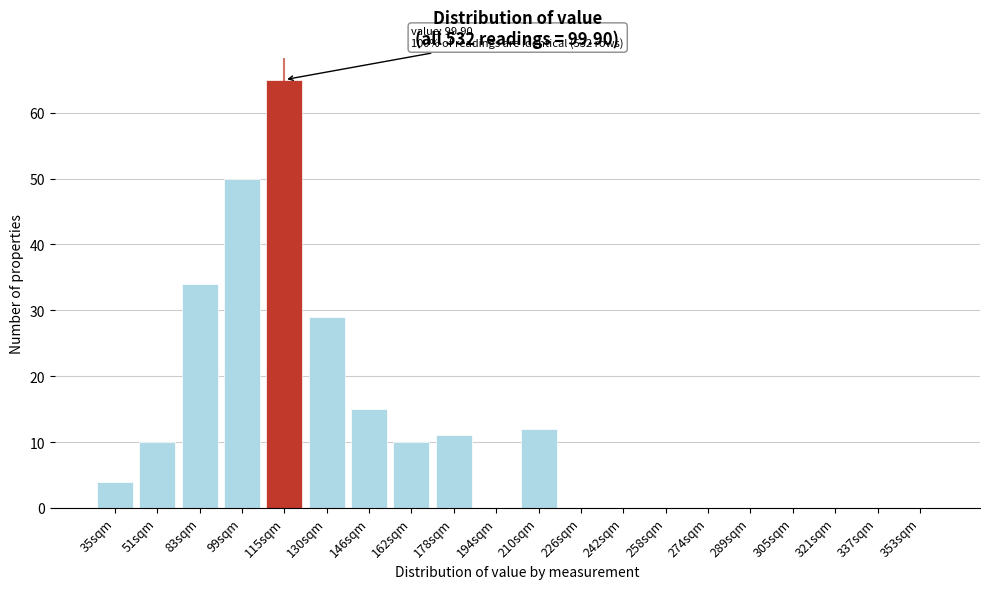

Reading right to left, list all the values displayed in this chart.

353sqm=0	337sqm=0	321sqm=0	305sqm=0	289sqm=0	274sqm=0	258sqm=0	242sqm=0	226sqm=0	210sqm=12	194sqm=0	178sqm=11	162sqm=10	146sqm=15	130sqm=29	115sqm=65	99sqm=50	83sqm=34	51sqm=10	35sqm=4